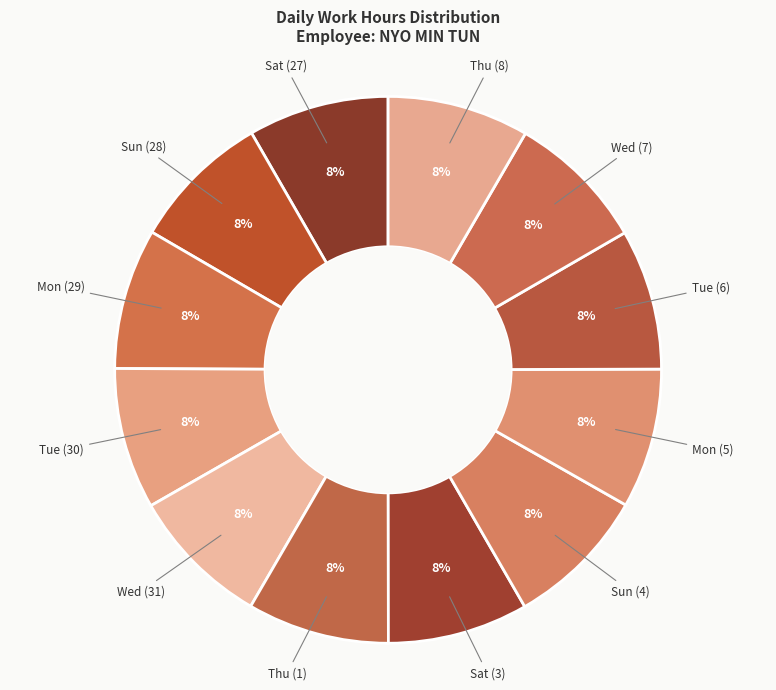

Is it true that Sun (4) is 1% of the pie?

False